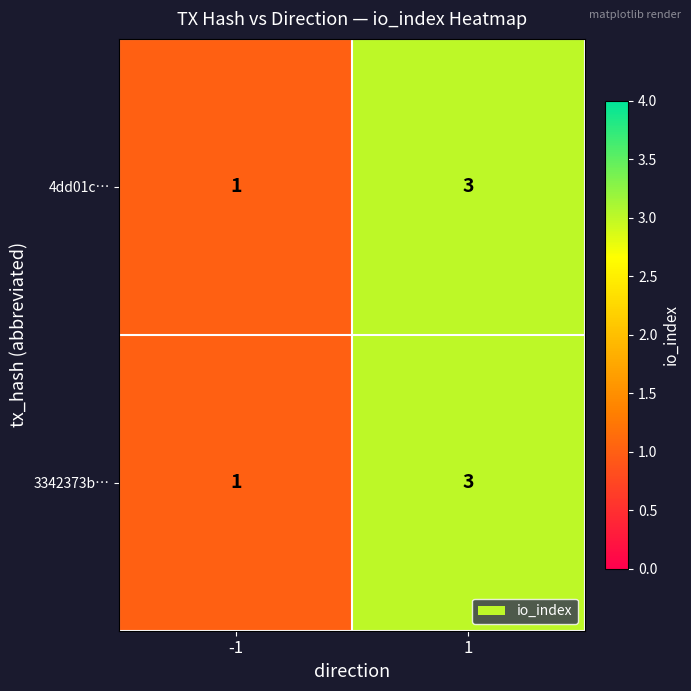

Reading right to left, extract all data points from this chart.

4dd01c…: 1=3	-1=1
3342373b…: 1=3	-1=1